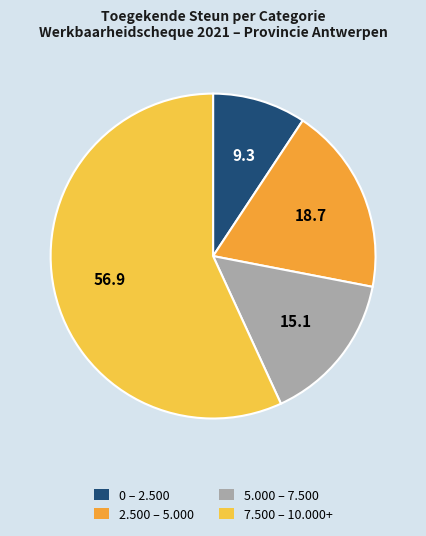

Rank the categories by value from lowest to highest.

0 – 2.500, 5.000 – 7.500, 2.500 – 5.000, 7.500 – 10.000+